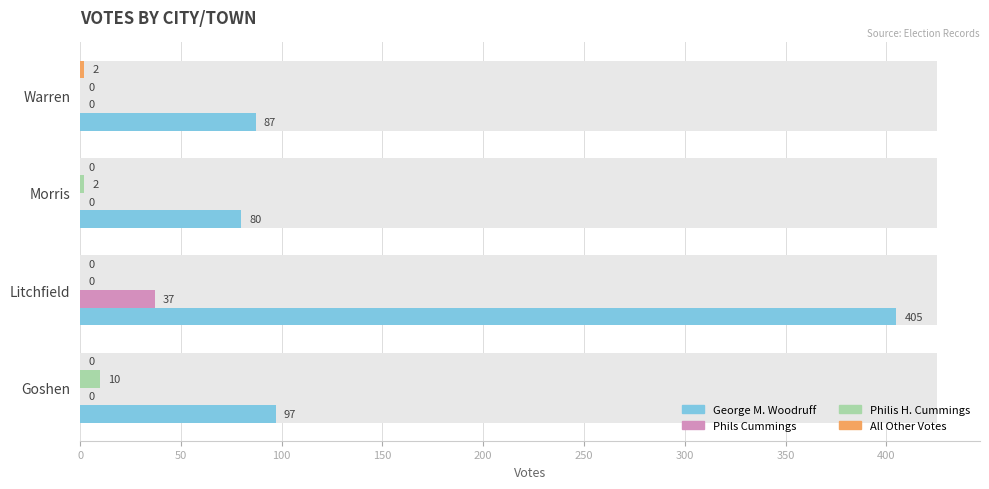

What are all the series names shown in the legend?

George M. Woodruff, Phils Cummings, Philis H. Cummings, All Other Votes